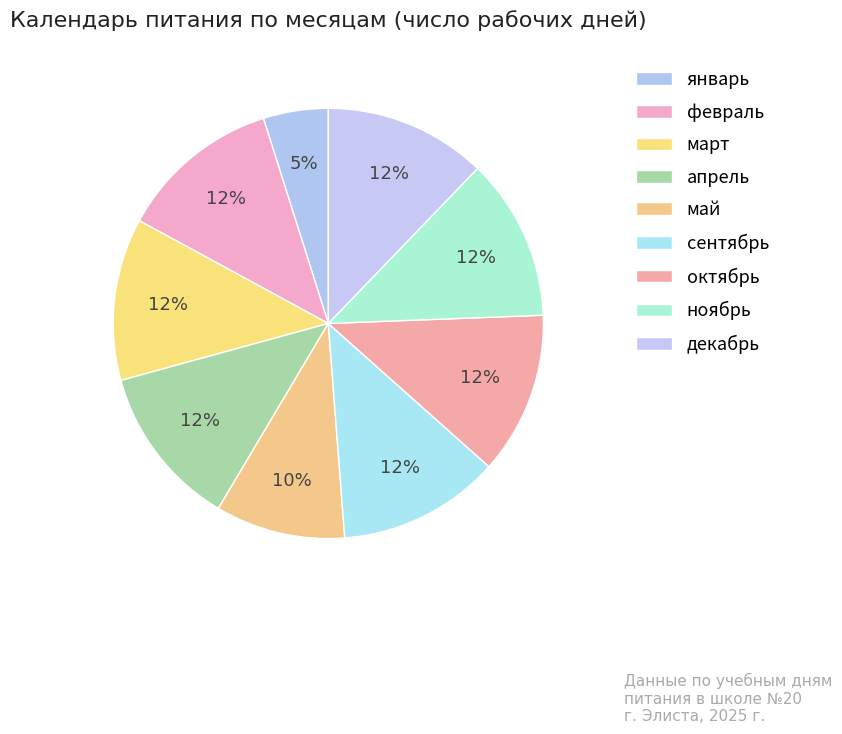

How many segments does this pie chart have?

9